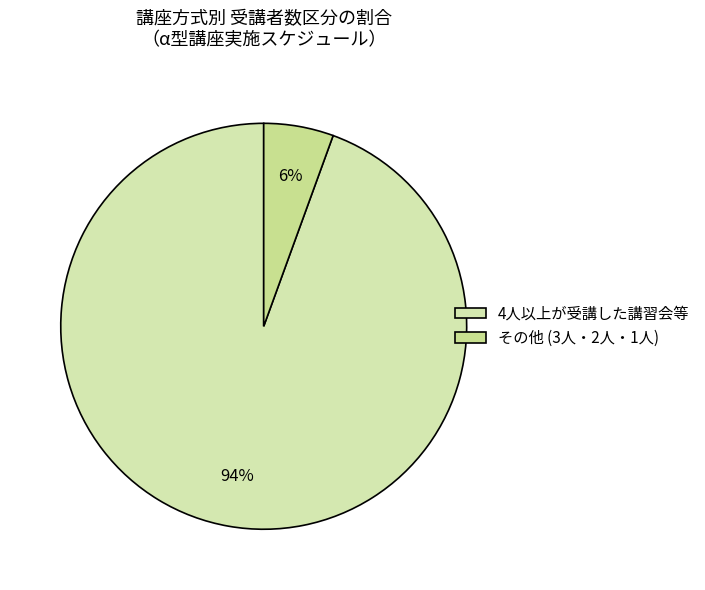

Count the number of slices in the pie.

2